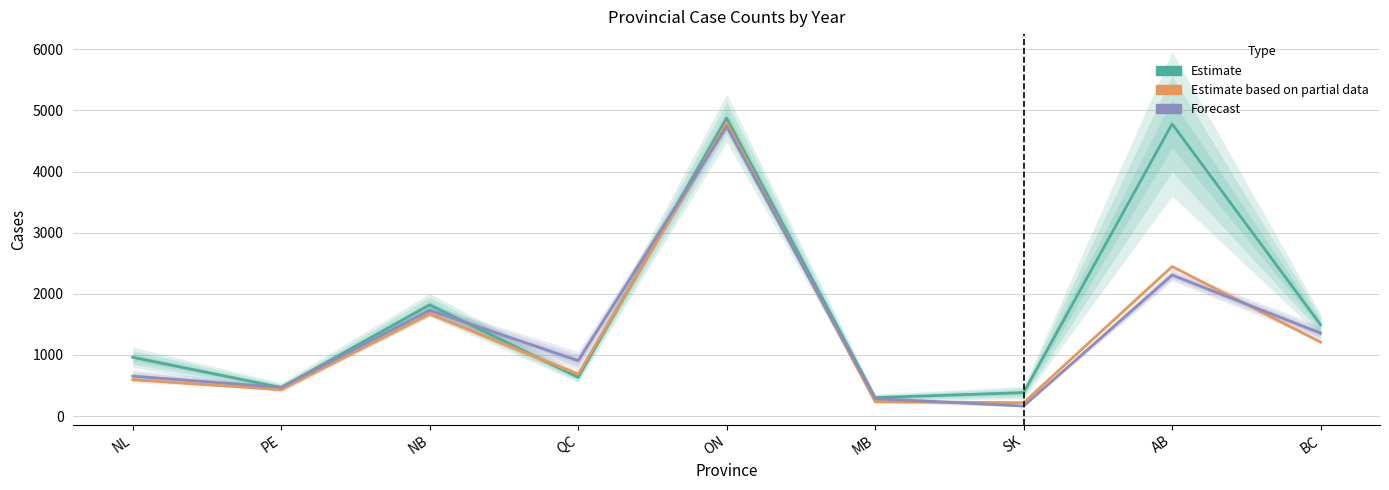

Reading left to right, extract all data points from this chart.

Estimate: NL=962.0	PE=467.2	NB=1818.4	QC=635.0	ON=4872.8	MB=302.6	SK=384.0	AB=4778.6	BC=1493.4
Estimate based on partial data: NL=597.0	PE=431.0	NB=1674.5	QC=684.5	ON=4793.0	MB=236.5	SK=219.5	AB=2446.5	BC=1209.5
Forecast: NL=653.0	PE=471.0	NB=1731.0	QC=907.0	ON=4737.0	MB=285.5	SK=165.0	AB=2307.0	BC=1356.5